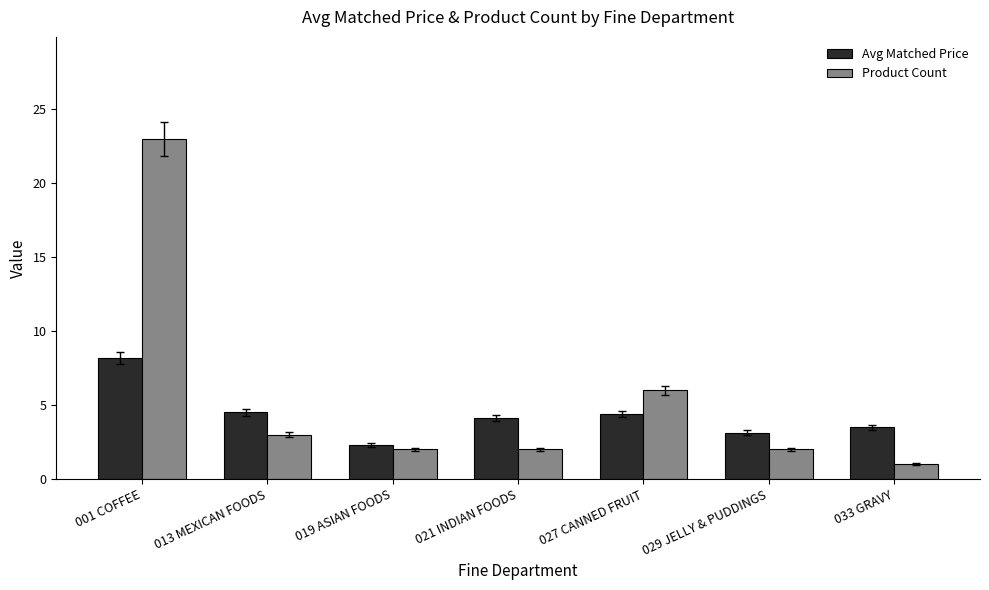

Is it true that Product Count equals 3.3 at 019 ASIAN FOODS?

False